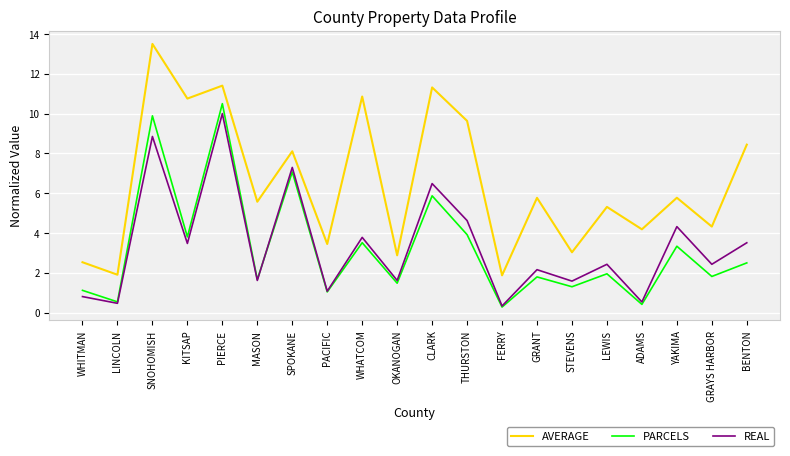

What position from the right is GRAYS HARBOR?

2